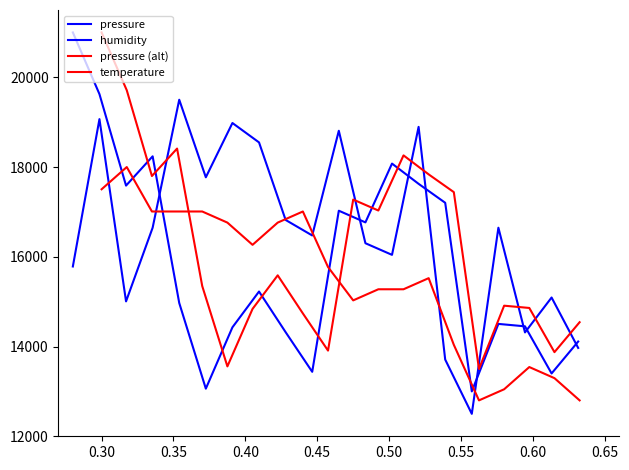

True or false: pressure (alt) has more than 0 points higher than both neighbors.

True